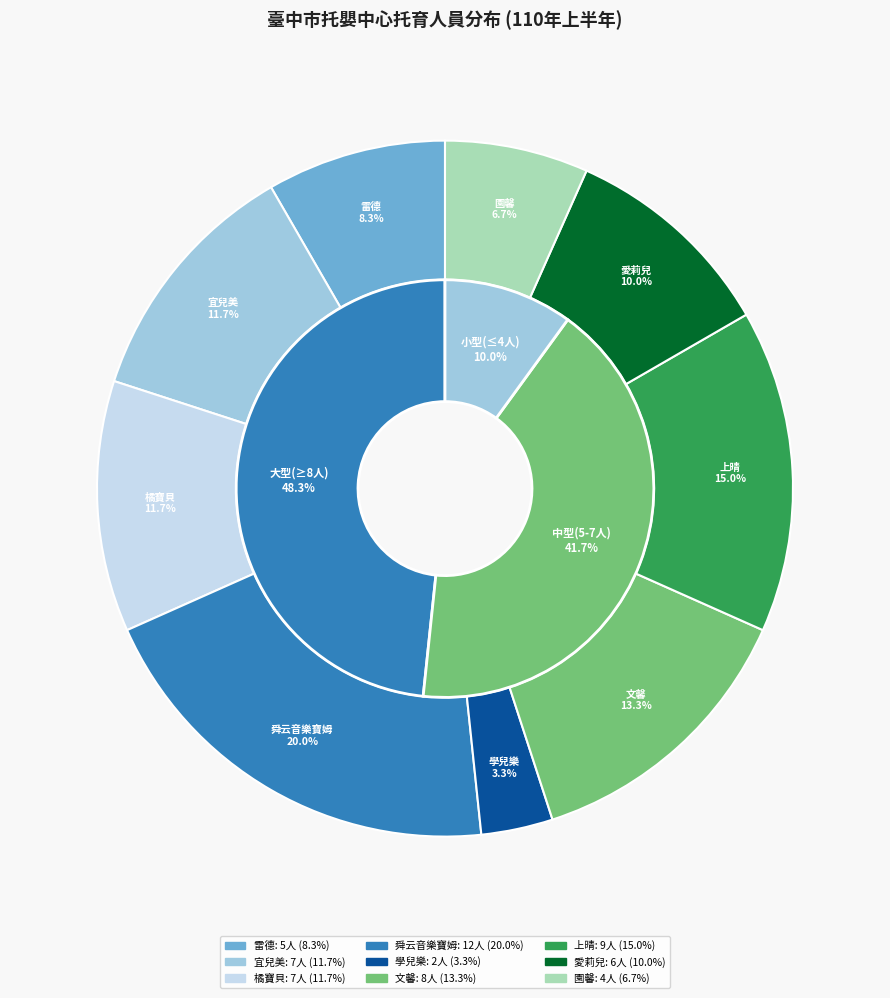

True or false: 私立學兒樂托嬰中心 accounts for 3% of the total.

True